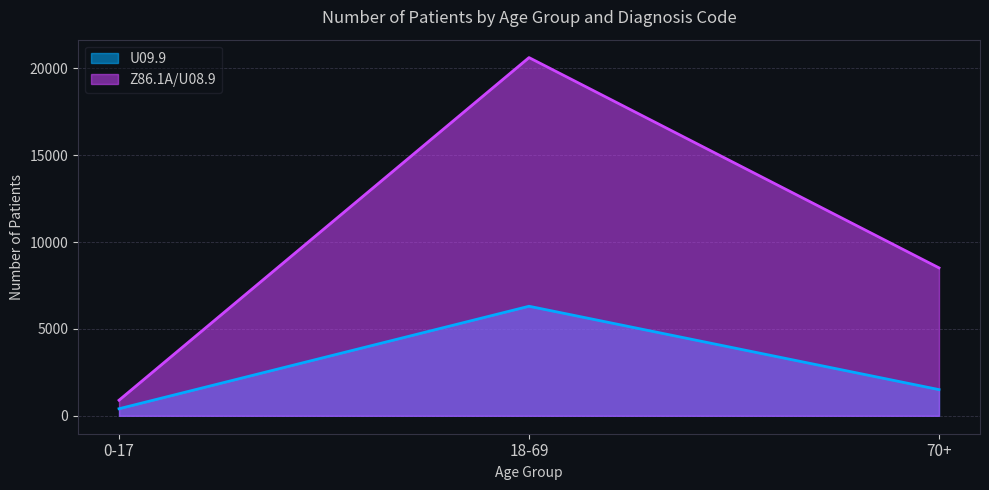

What is the value of the Z86.1A/U08.9 point at the 2nd from the left?

20618